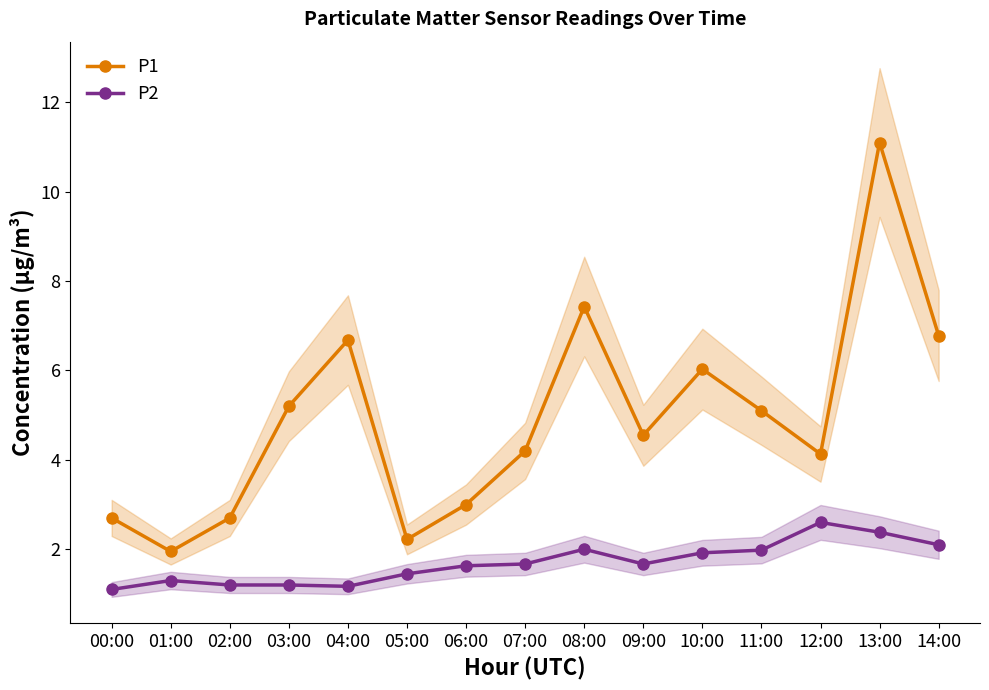

Is this an area chart (filled region under the line)?

No